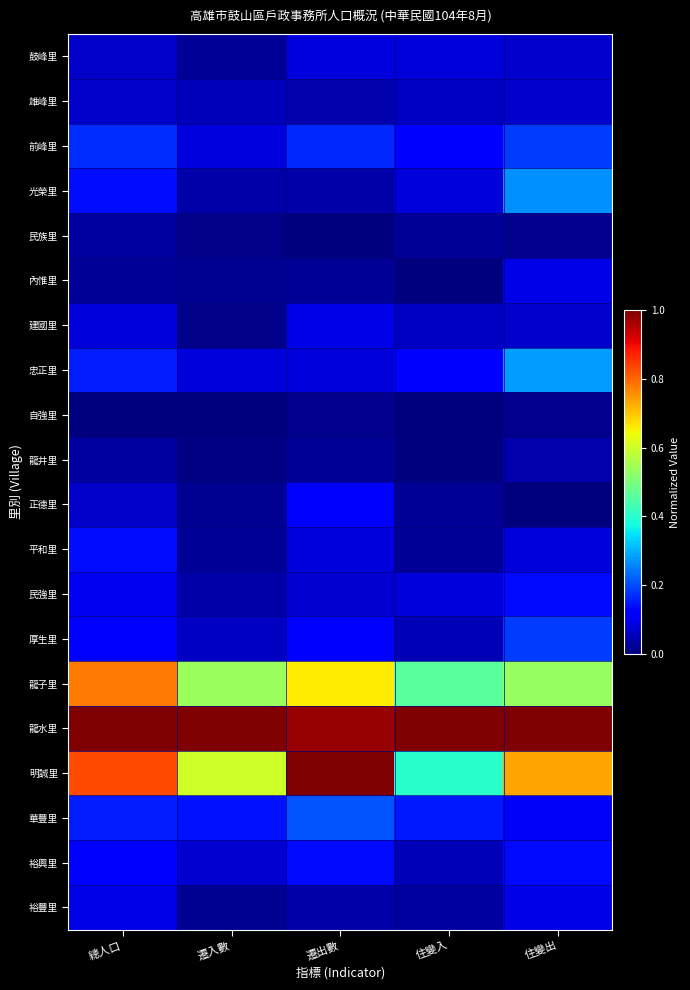

What is the difference between the highest and lowest values at 遷出數?

1.0